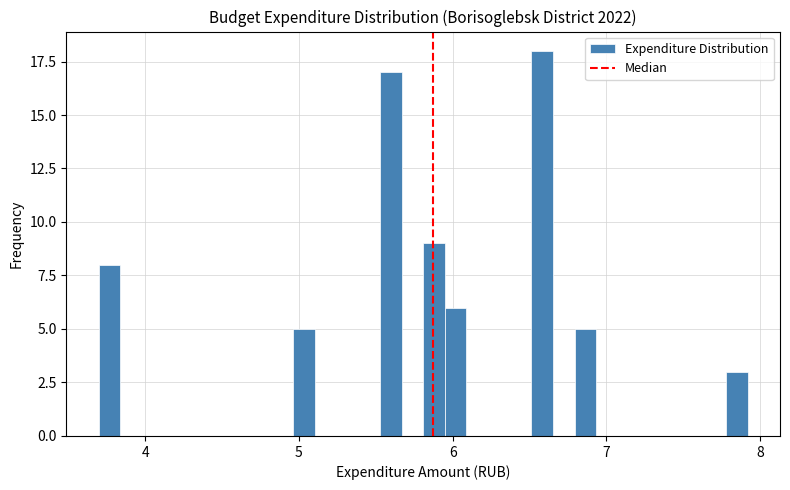

Around what value on the x-axis is the tallest bar? Give the approximate position of its centre, as read against the axis.

6.6